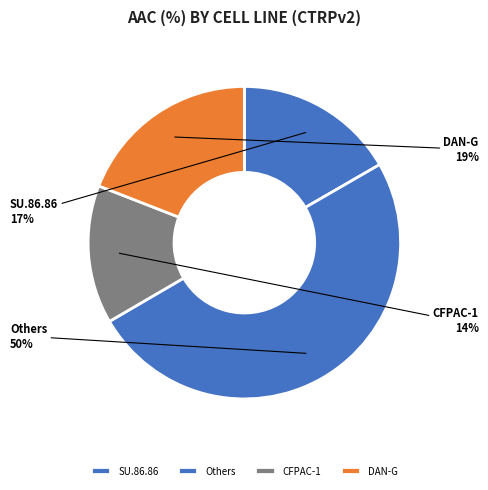

What percentage is the DAN-G slice, to the nearest percent?

19%